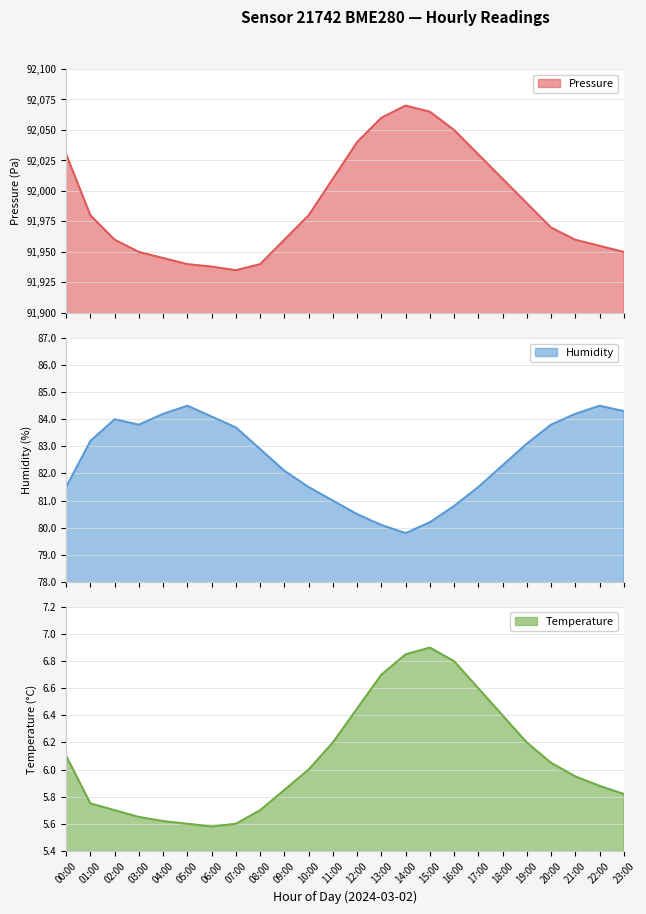

The value of humidity at 18:00 is 82.3. True or false?

True